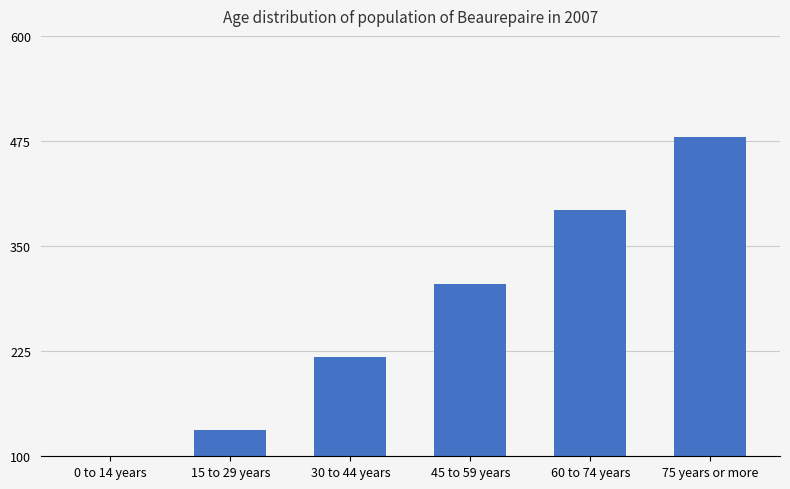

Rank the categories by value from lowest to highest.

0 to 14 years, 15 to 29 years, 30 to 44 years, 45 to 59 years, 60 to 74 years, 75 years or more